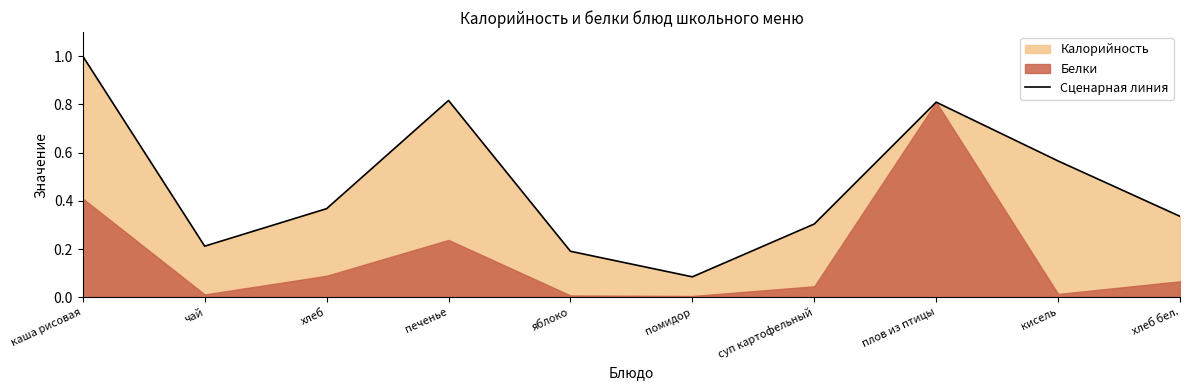

Which category has the highest value across all series?

каша рисовая